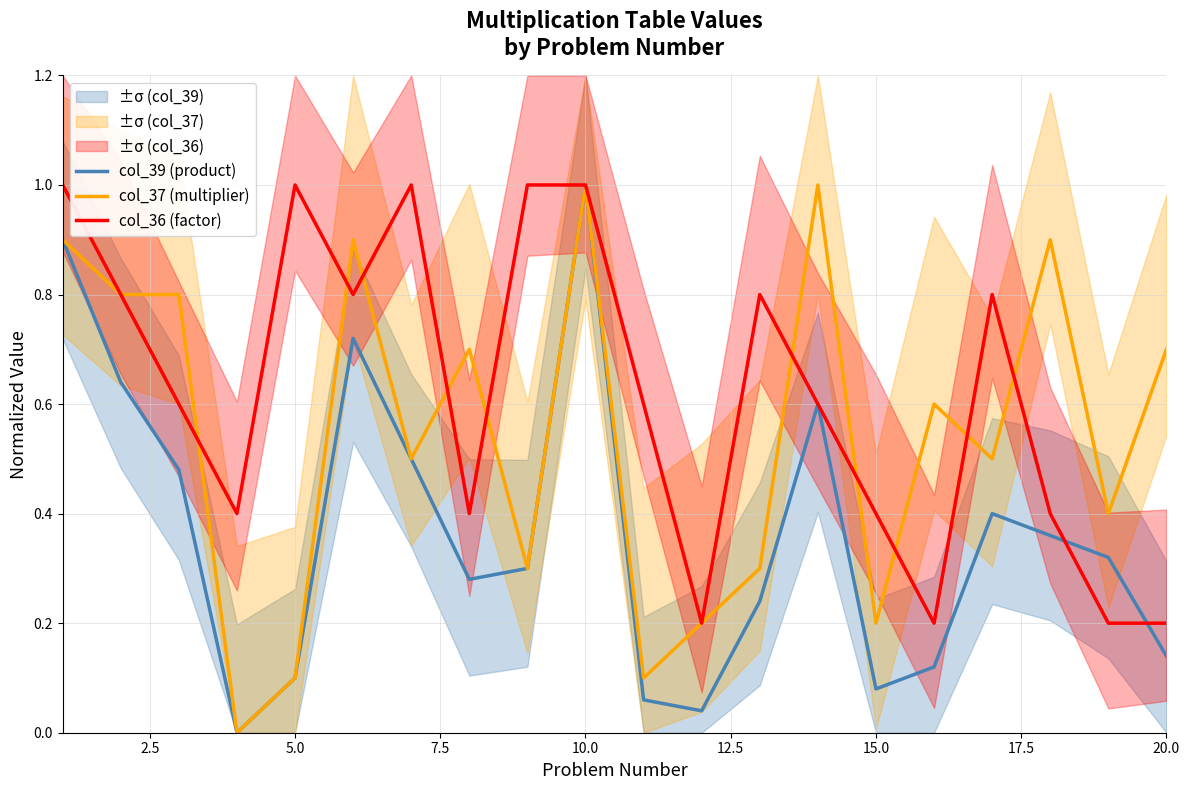

What is the highest value of the col_36 (factor) series?

1.0